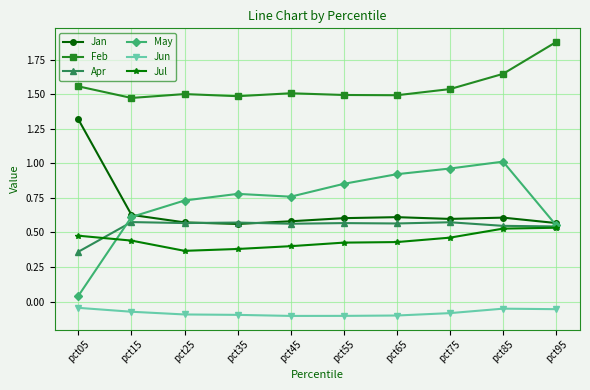

After their last crossing, which series has the higher values: May or Jul?

May